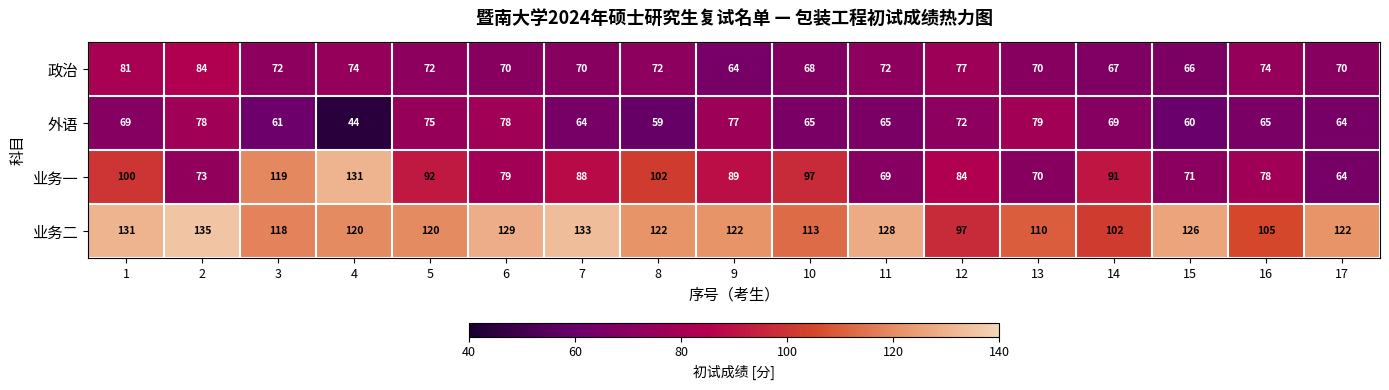

Where is 业务一 nearest to the value 97?

10